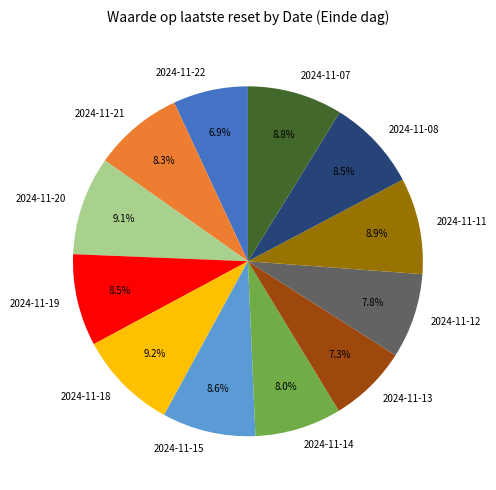

To the nearest percent, what percentage of the pie is 2024-11-21?

8%